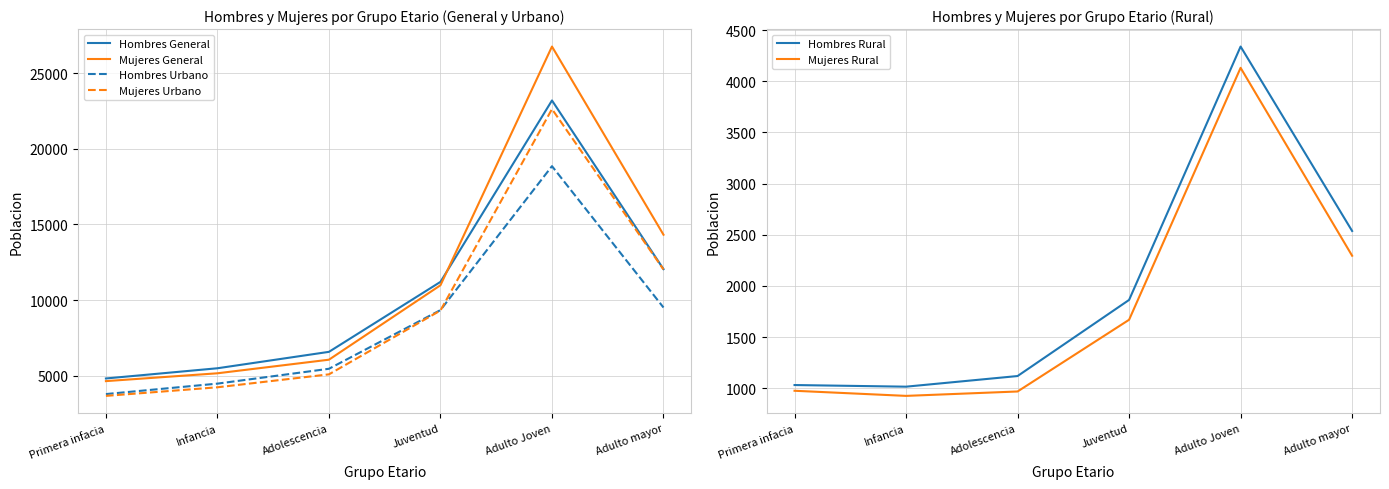

Between Infancia and Adulto mayor, which series saw the biggest shift?

Mujeres General